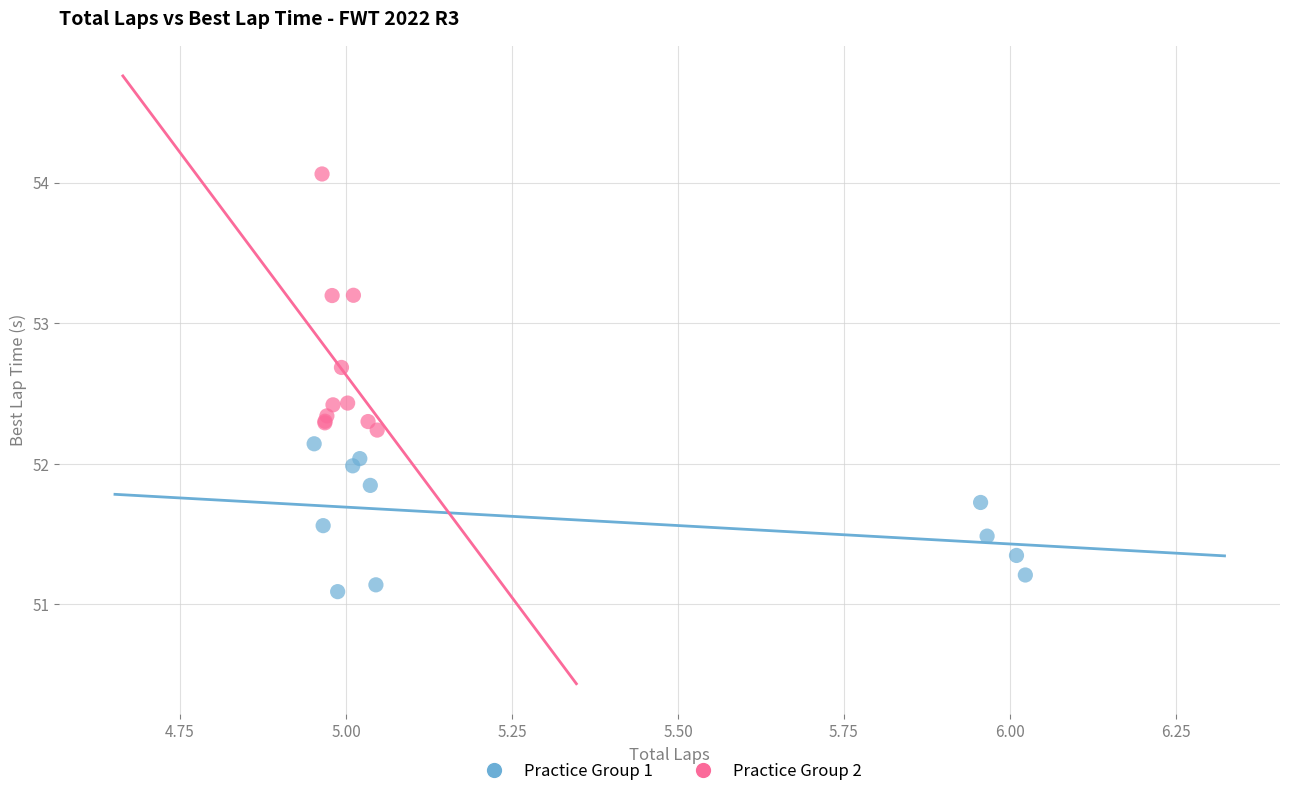

Which series has the widest spread of Y values?

Practice Group 2